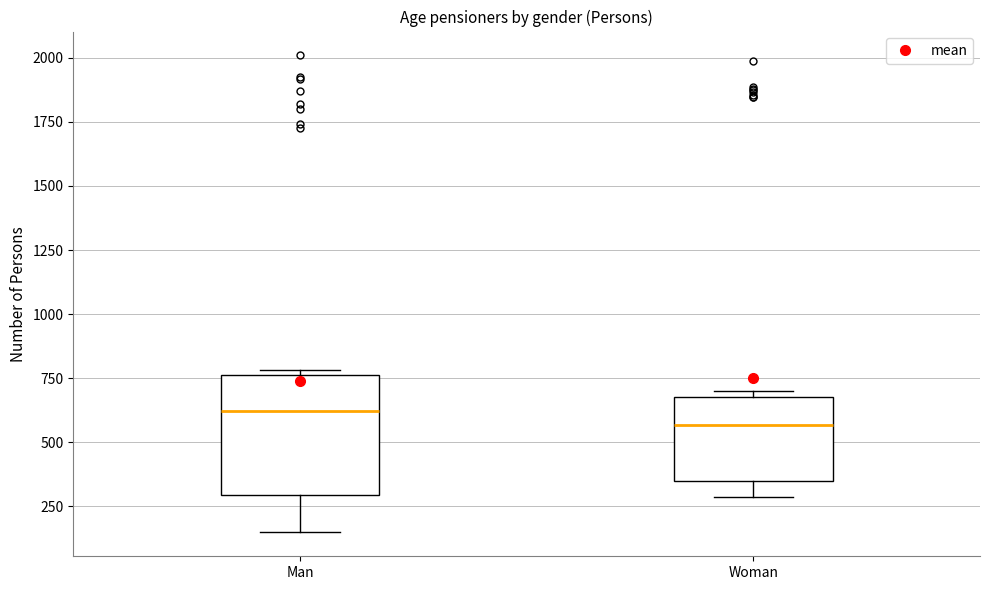

Reading left to right, read every box against the y-axis: the position of its median line, the range the box covers, and the ends of its whiskers. The values are not printed on the chart, so give them approximately, as read against the axis.

Man: median 600, box 300 to 750, whiskers 150 to 800
Woman: median 550, box 350 to 700, whiskers 300 to 700 (just above the box's upper edge)